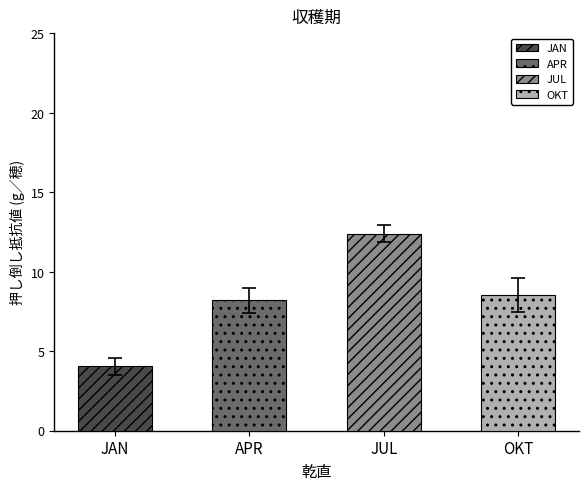

What is the average value of the JUL series?

12